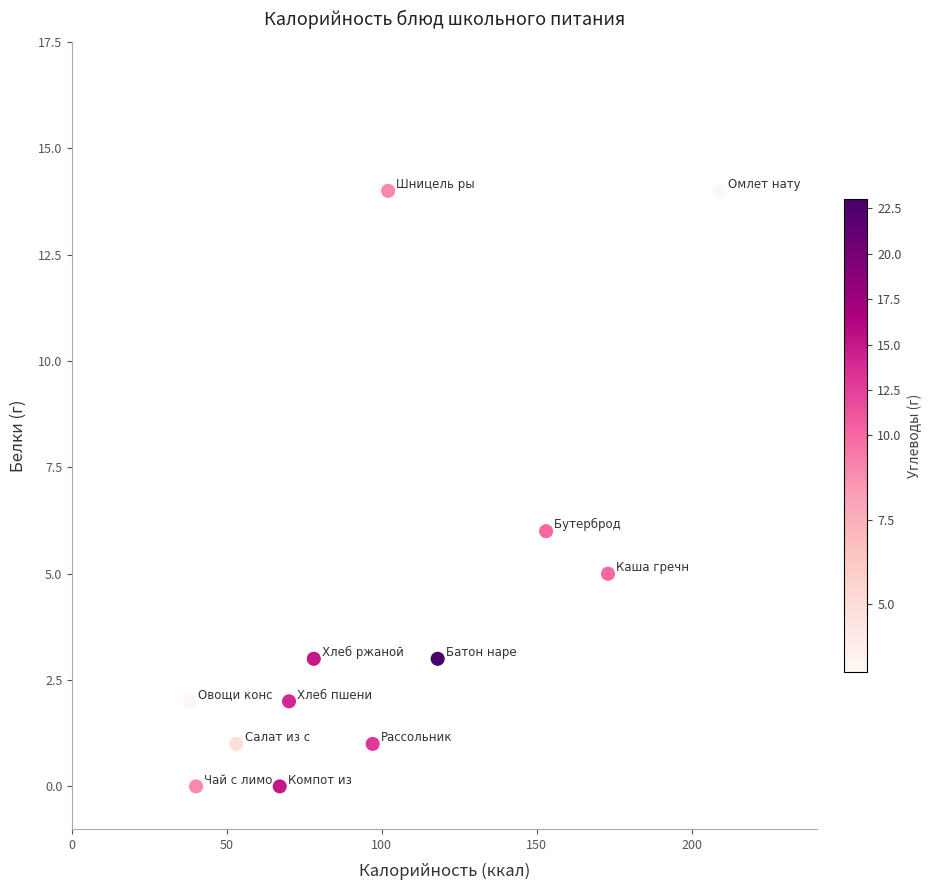

What is the range of X values (max minus min)?

171